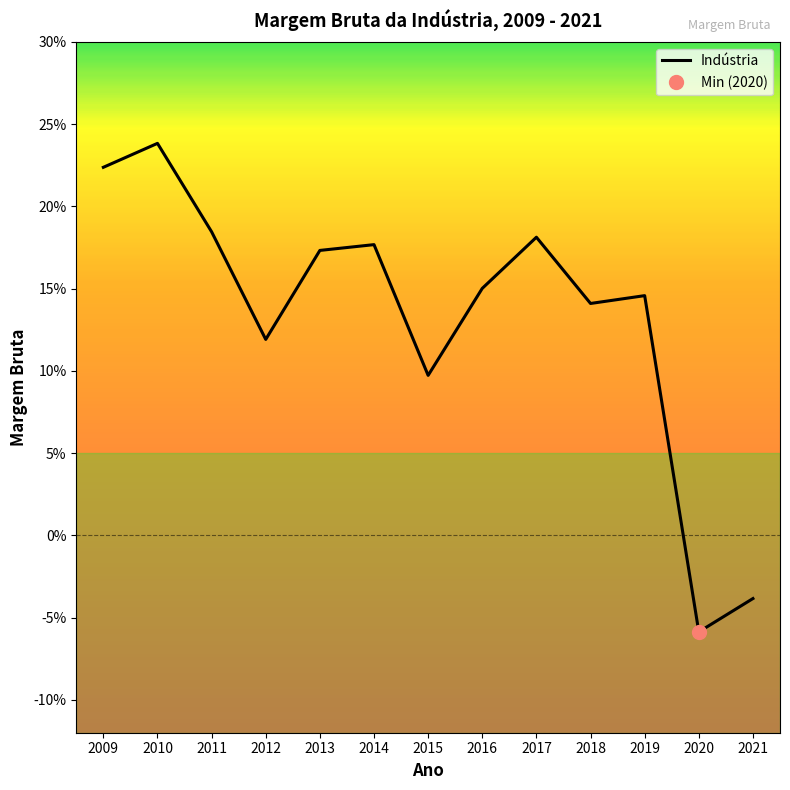

What is the sum of all values?

1.7